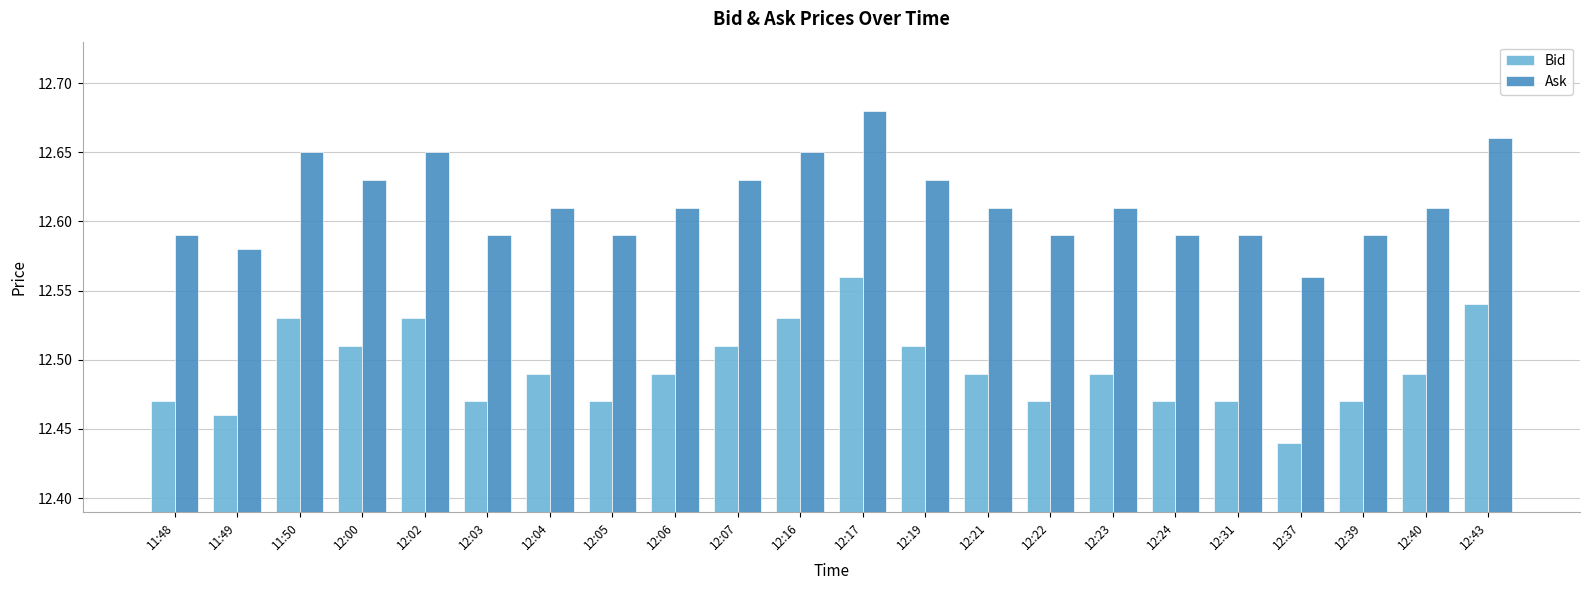

What is the sum of the Ask values at 11:49 and 12:17?

25.3